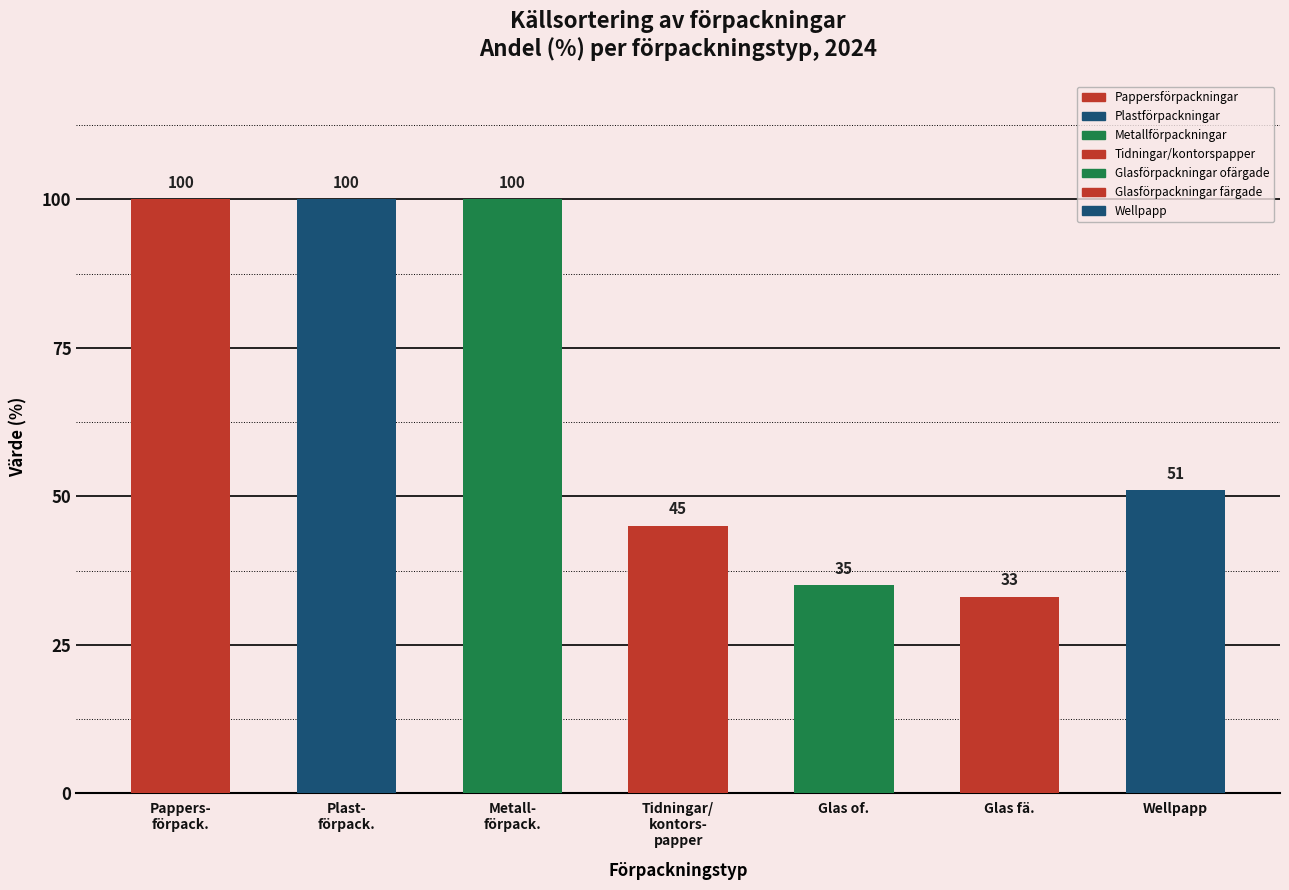

How many data points does each series have?

7